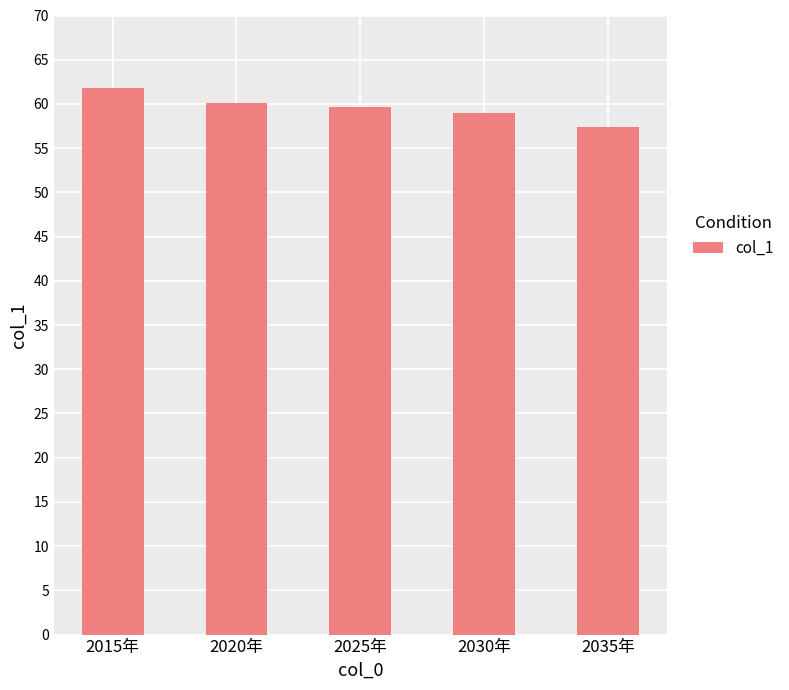

Count the number of data series in this chart.

1